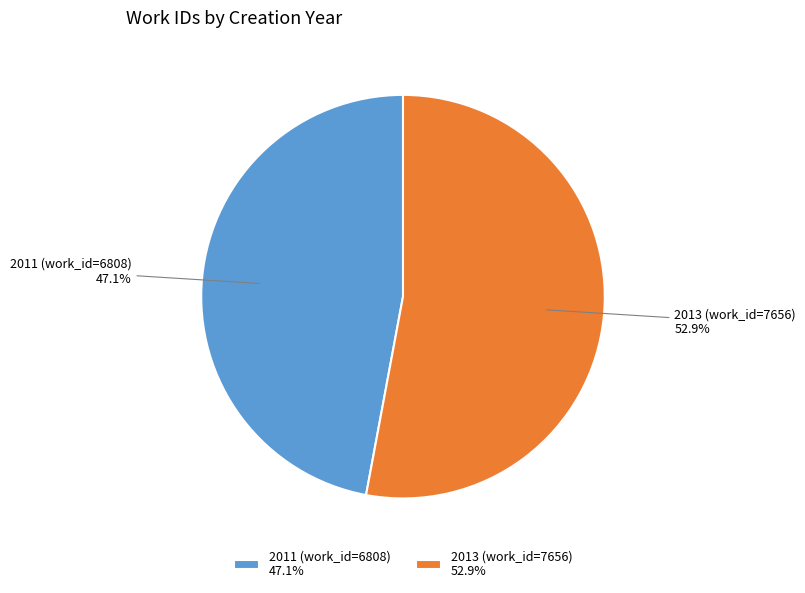

Rank the categories by value from highest to lowest.

2013 (work_id=7656), 2011 (work_id=6808)